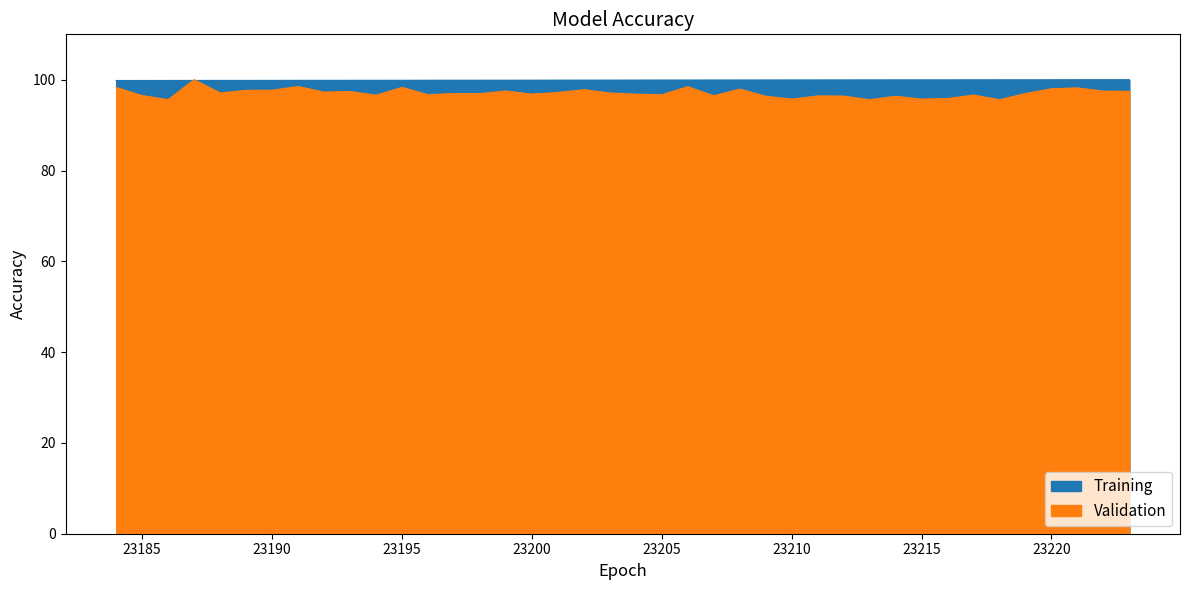

What is the difference between the highest and lowest values at 23215?

4.2